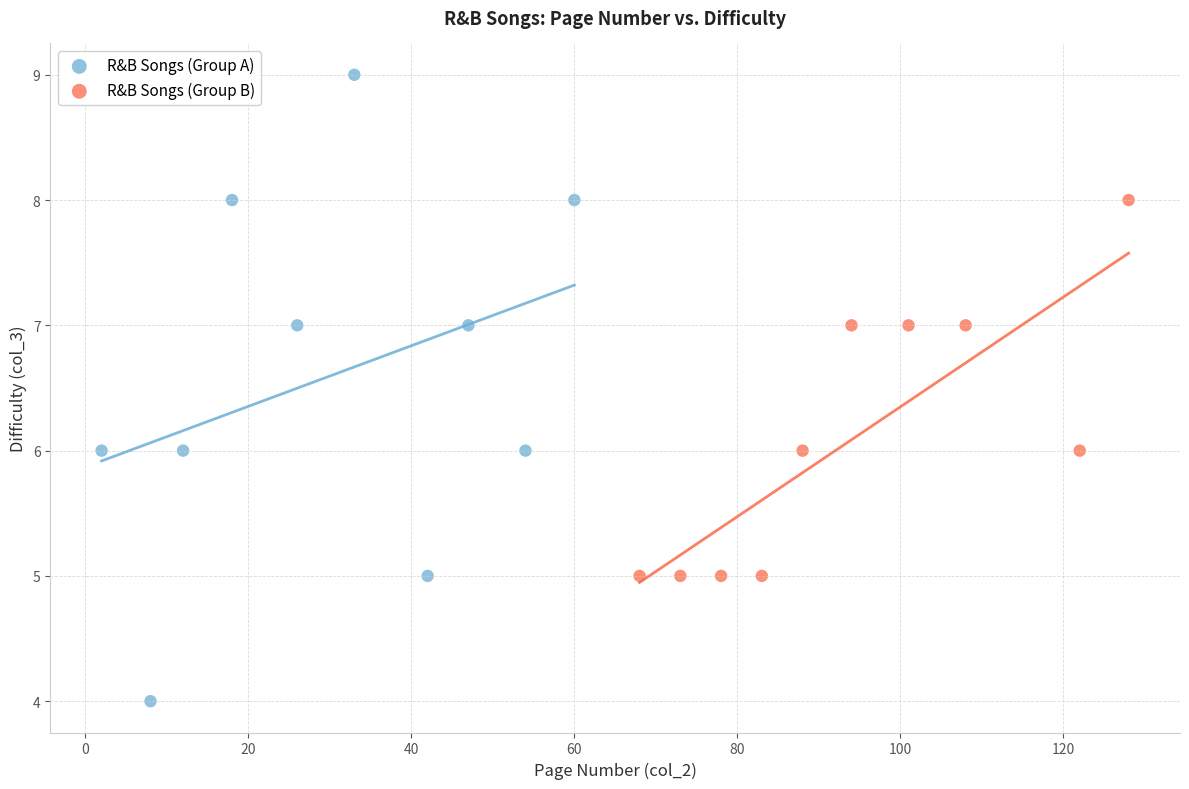

What are all the series names shown in the legend?

R&B Songs (Group A), R&B Songs (Group B)